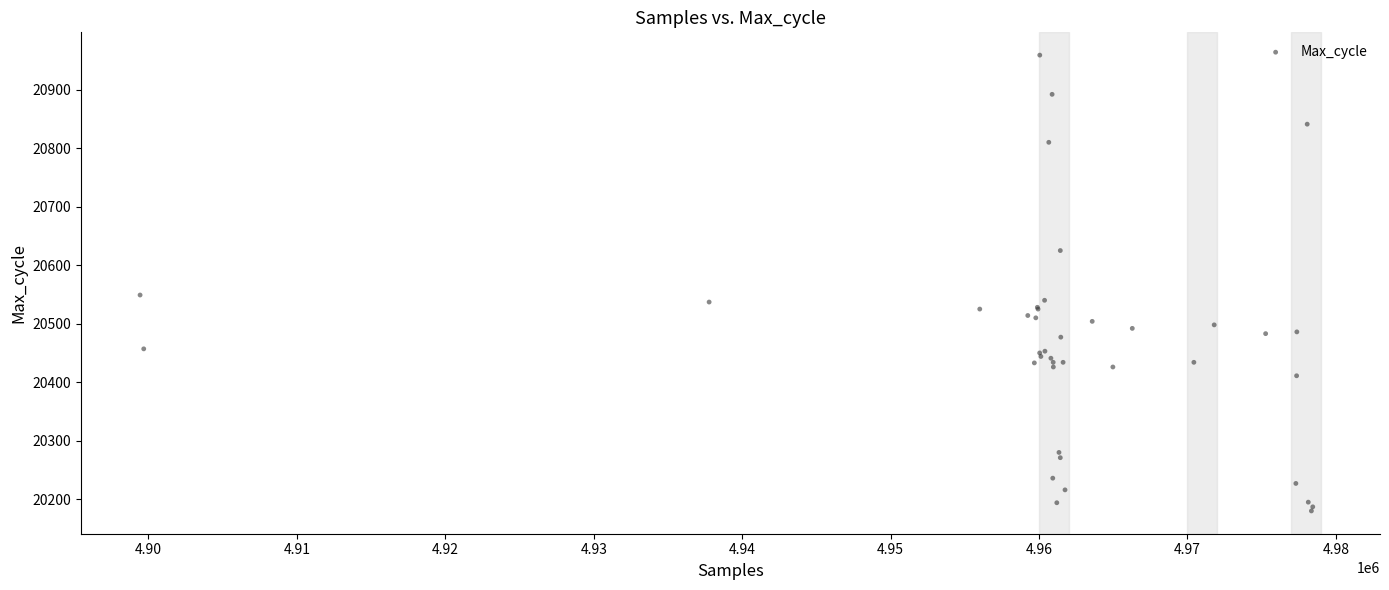

What Y value in the scatter plot is closest to 20569?

20549